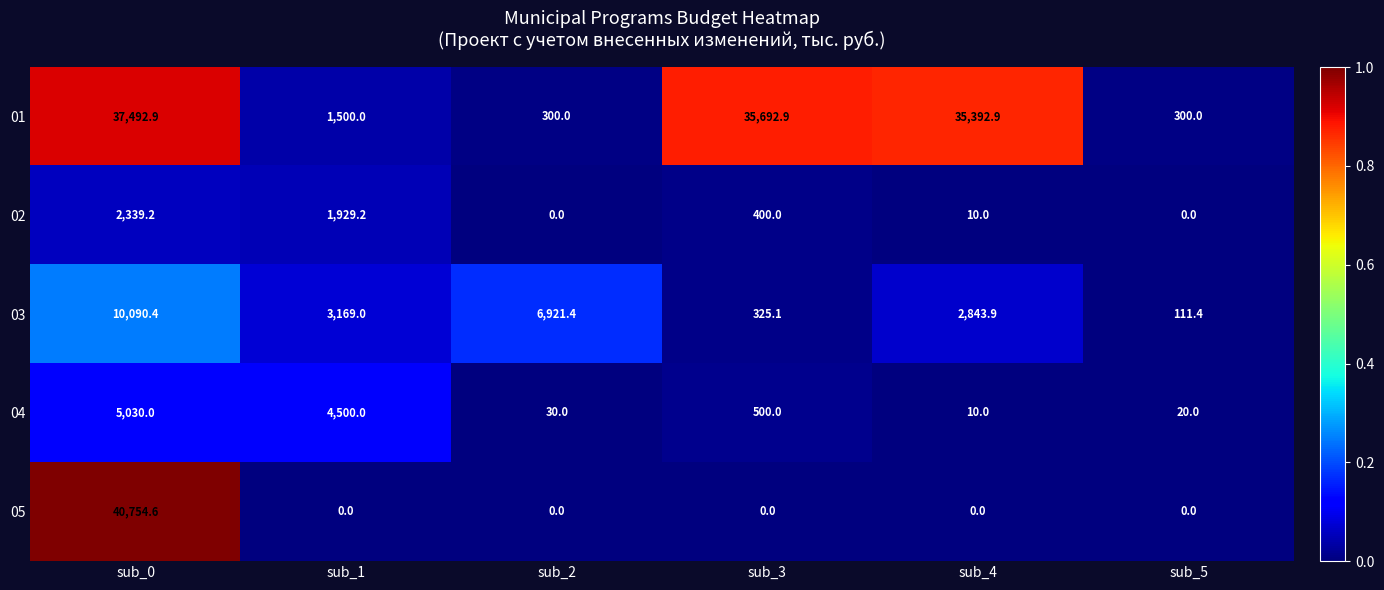

The value of 03 at sub_0 is 2426.8. True or false?

False